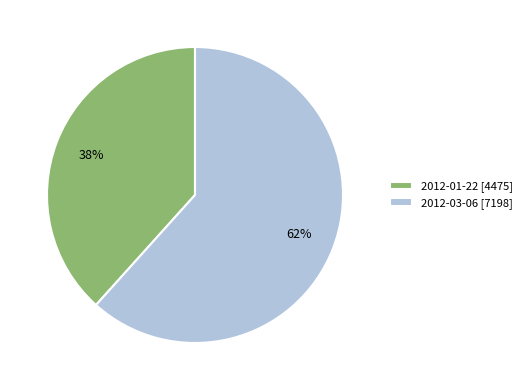

Which category has the biggest portion of the pie?

2012-03-06